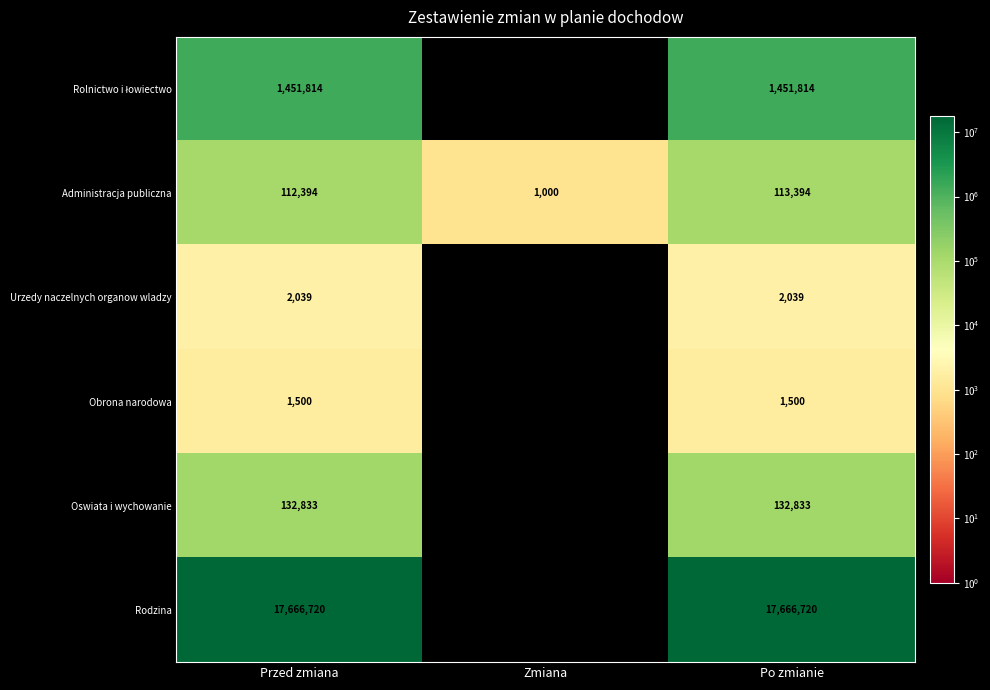

What is the total value across all series at Zmiana?

1000